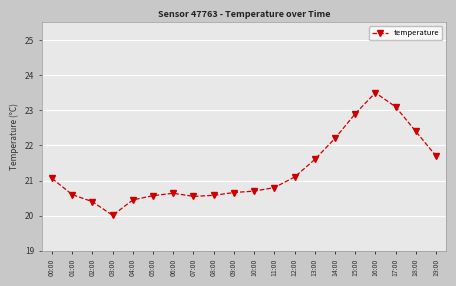

What is the value of the 16th point from the left?

22.9